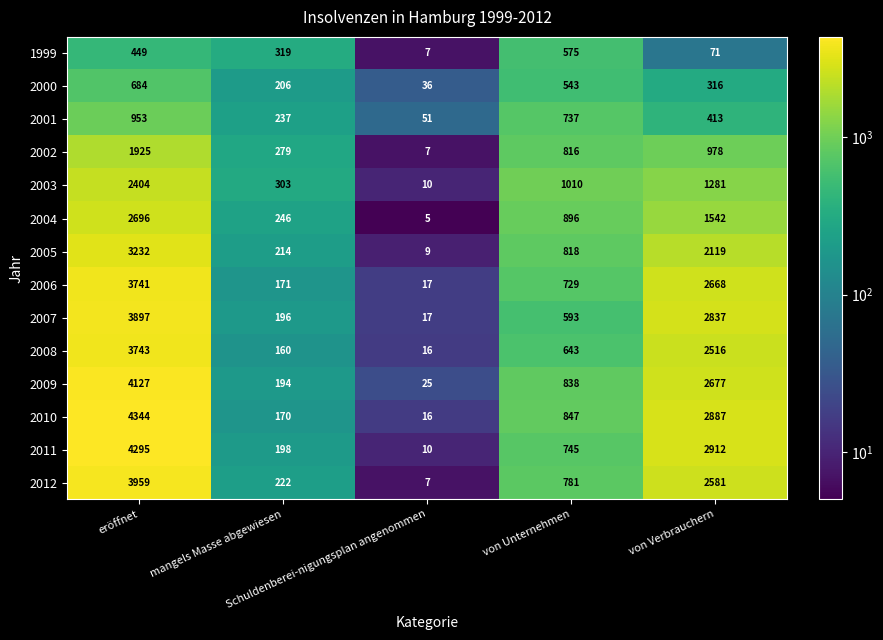

What is the difference between the second highest and minimum values in the 2005 series?

2110